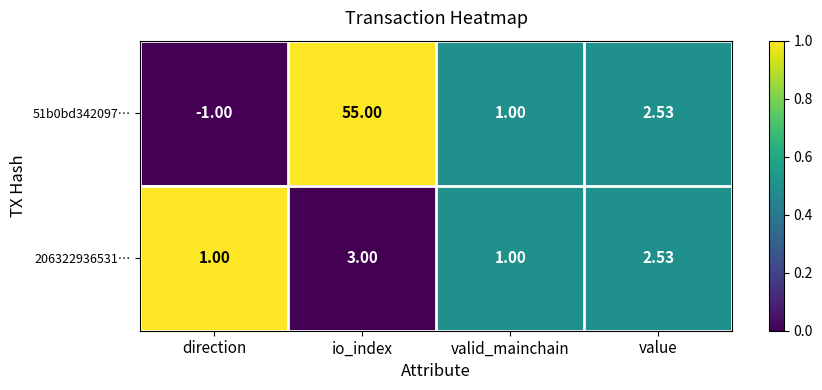

At which category is the sum across all series the highest?

io_index